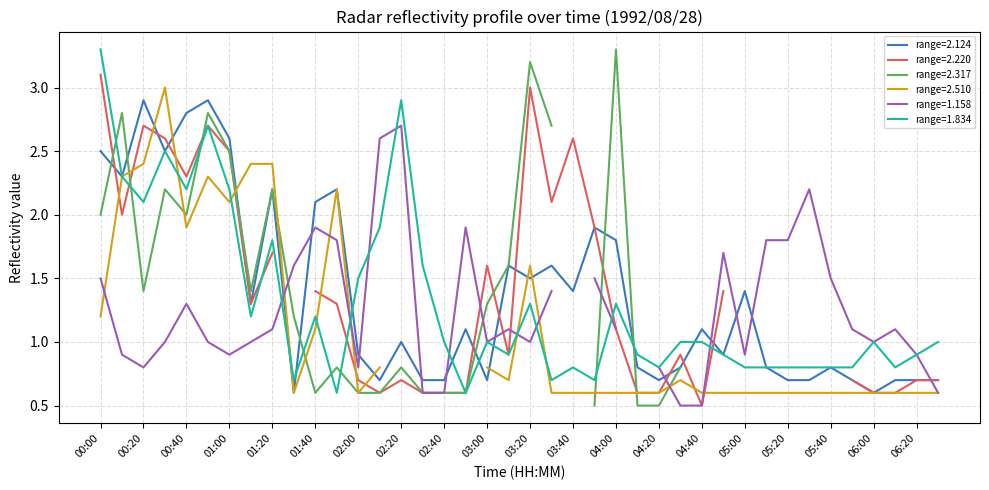

The range=1.834 series shows 0.5 at 01:40. True or false?

False